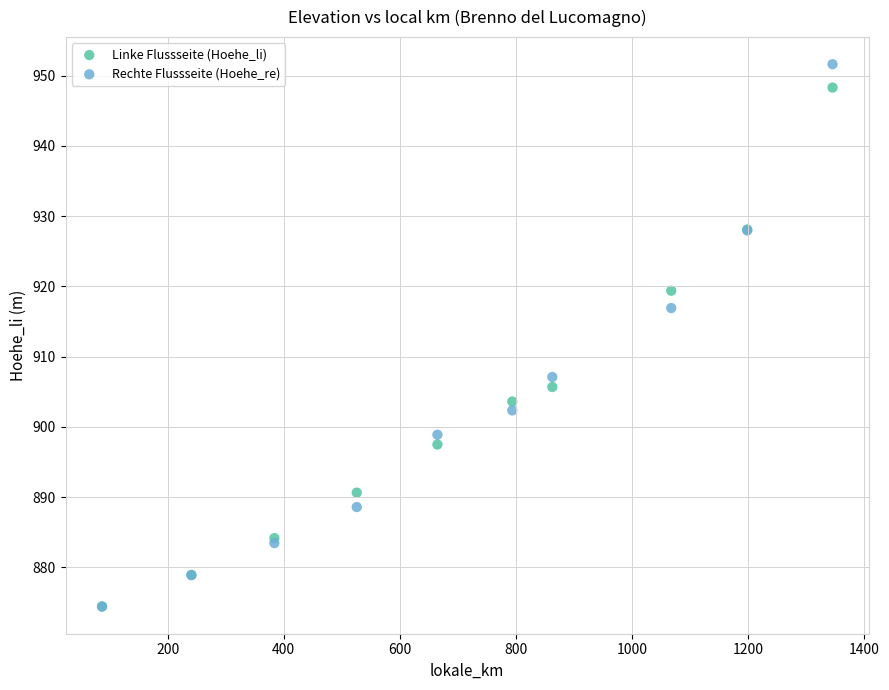

In the Linke Flussseite (Hoehe_li) series, what Y value is closest to 911?

905.7